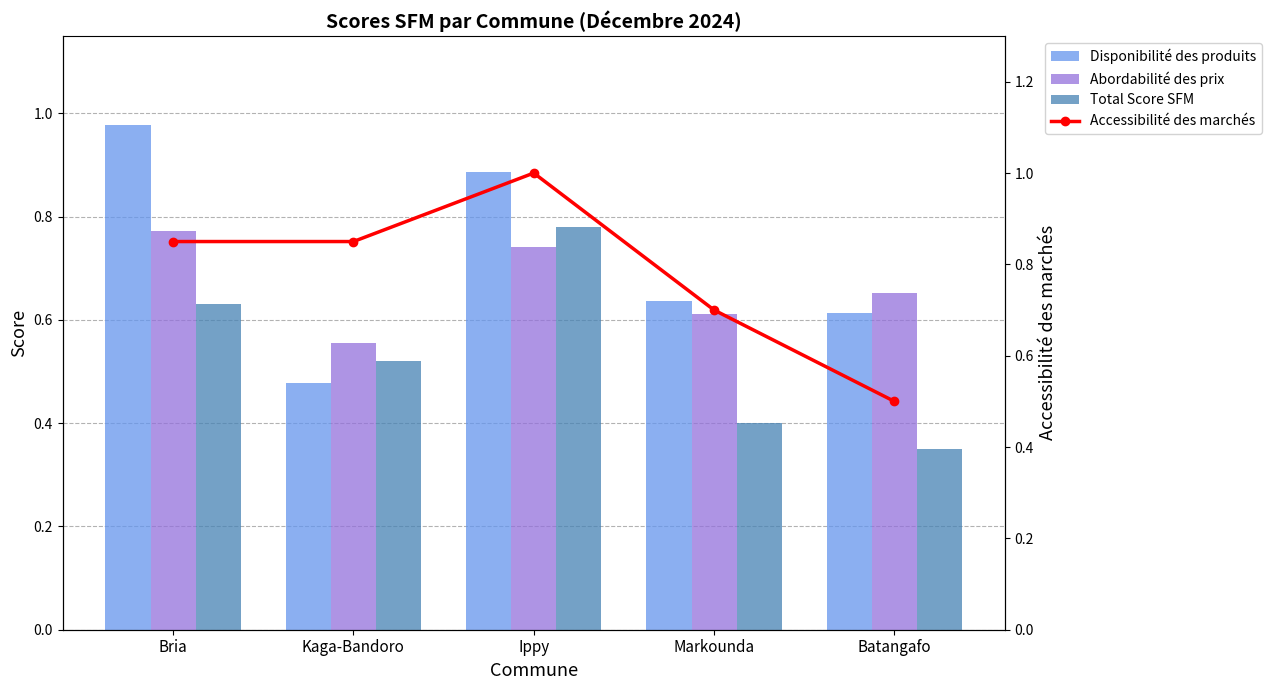

At which category does the chart reach its minimum across all series?

Batangafo